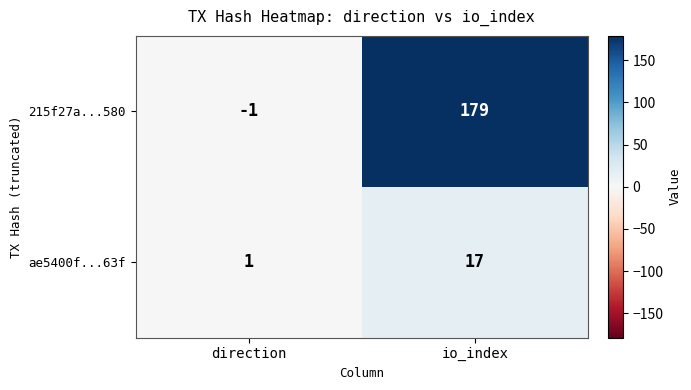

What is the difference between the maximum and minimum values in the 215f27a...580 series?

180